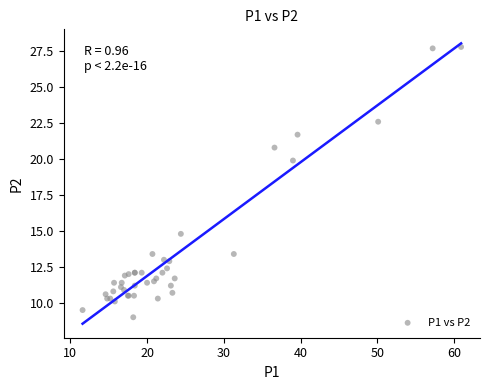

What Y value in the scatter plot is closest to 18?

19.9